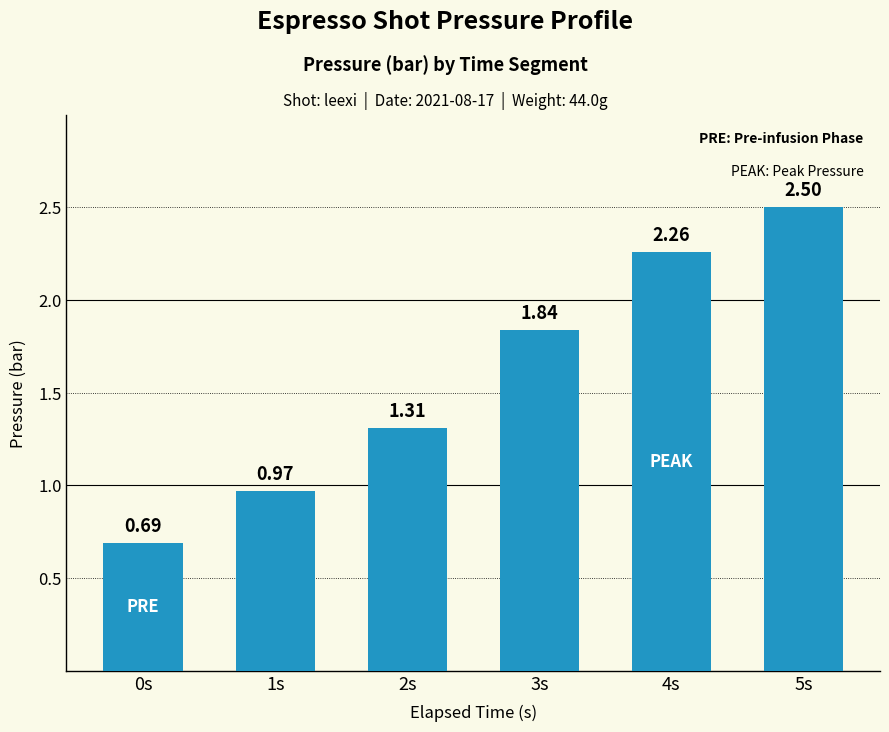

Are the bars horizontal?

No